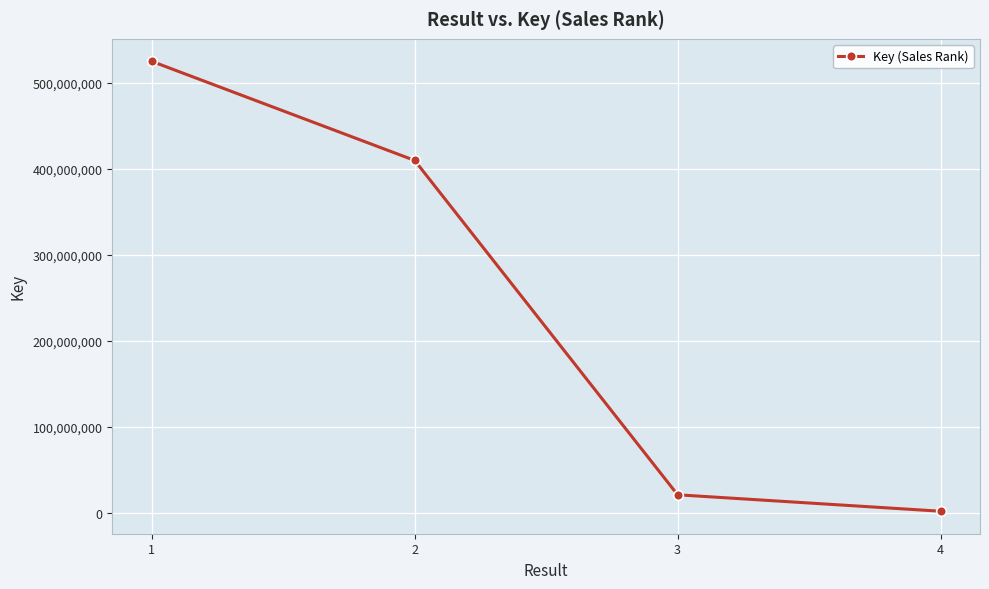

List the labels in order of value, largest first.

1, 2, 3, 4